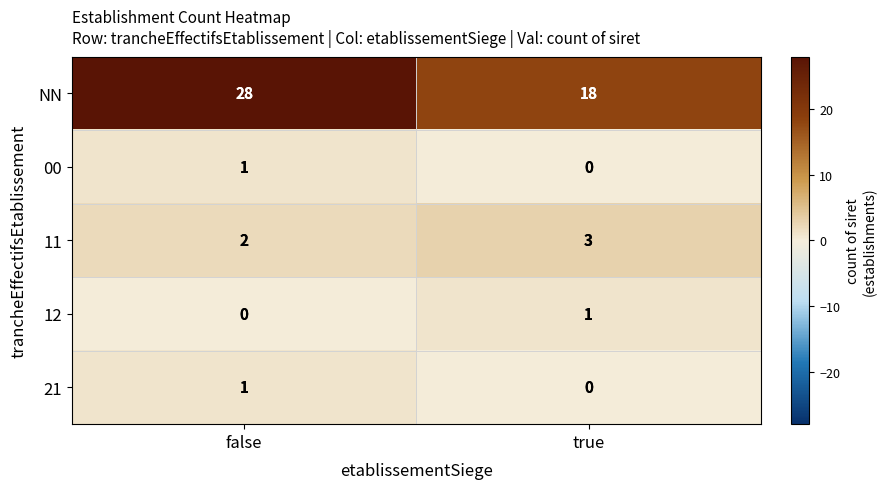

At which category is the sum across all series the highest?

false